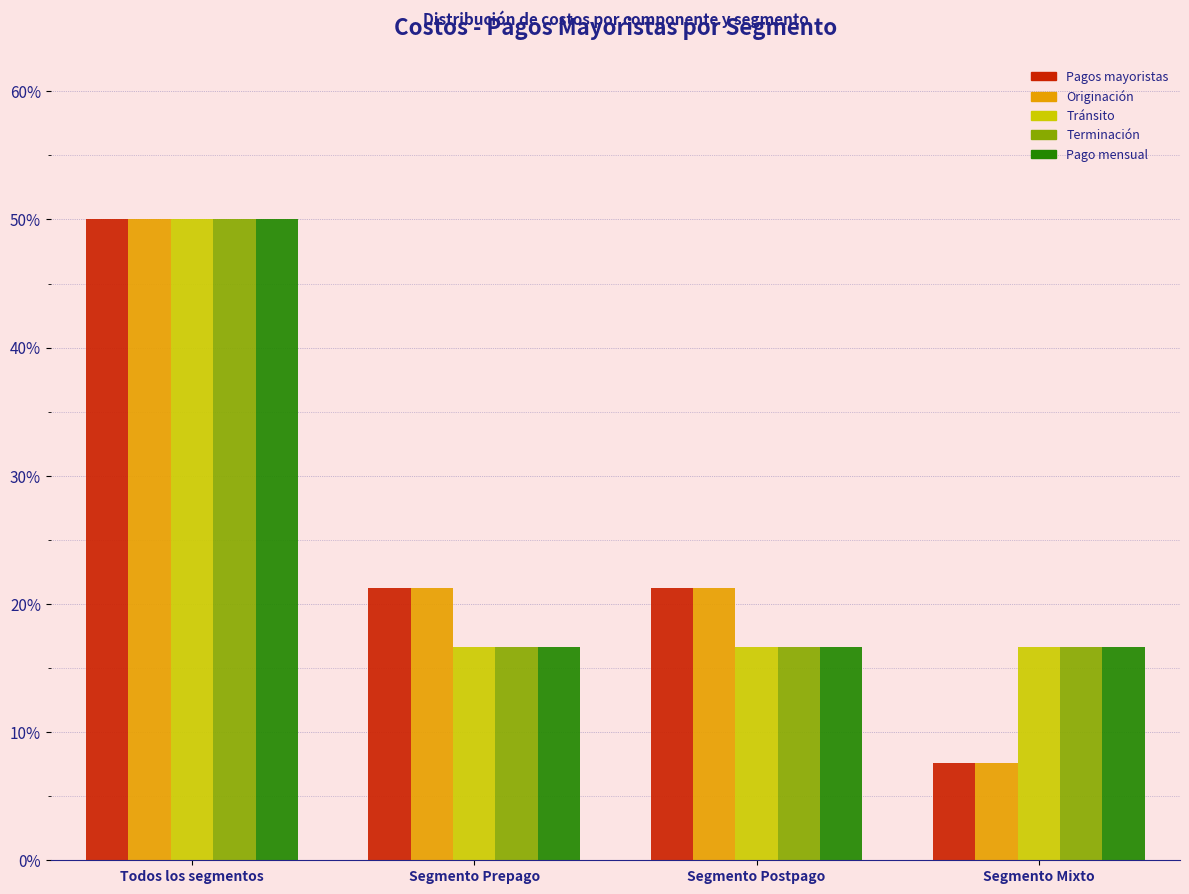

Reading left to right, extract all data points from this chart.

Pagos mayoristas: Todos los segmentos=50.0	Segmento Prepago=21.2	Segmento Postpago=21.2	Segmento Mixto=7.6
Originación: Todos los segmentos=50.0	Segmento Prepago=21.2	Segmento Postpago=21.2	Segmento Mixto=7.6
Tránsito: Todos los segmentos=50.0	Segmento Prepago=16.7	Segmento Postpago=16.7	Segmento Mixto=16.7
Terminación: Todos los segmentos=50.0	Segmento Prepago=16.7	Segmento Postpago=16.7	Segmento Mixto=16.7
Pago mensual: Todos los segmentos=50.0	Segmento Prepago=16.7	Segmento Postpago=16.7	Segmento Mixto=16.7